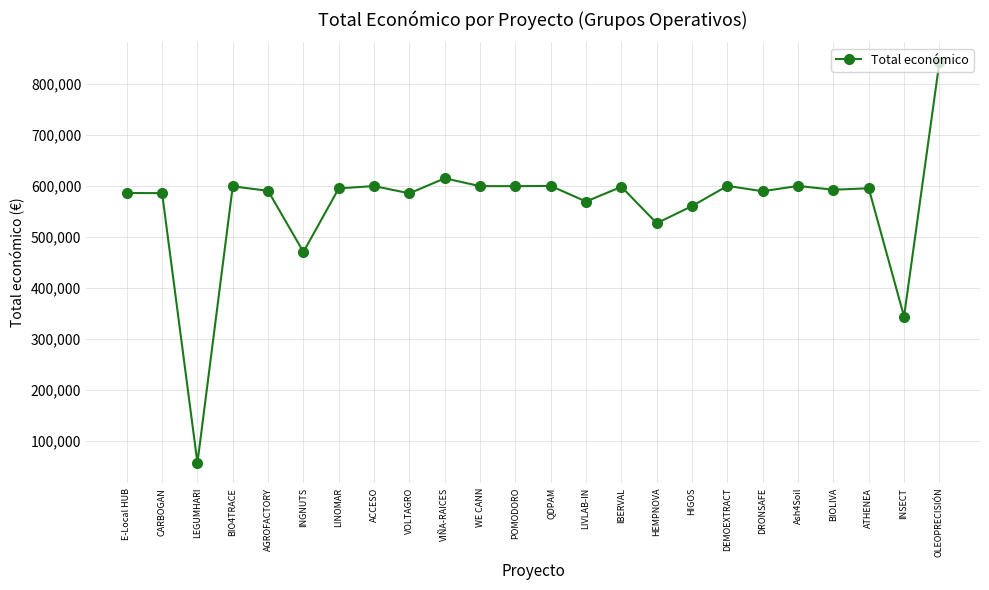

What is the minimum value shown in the chart?

57500